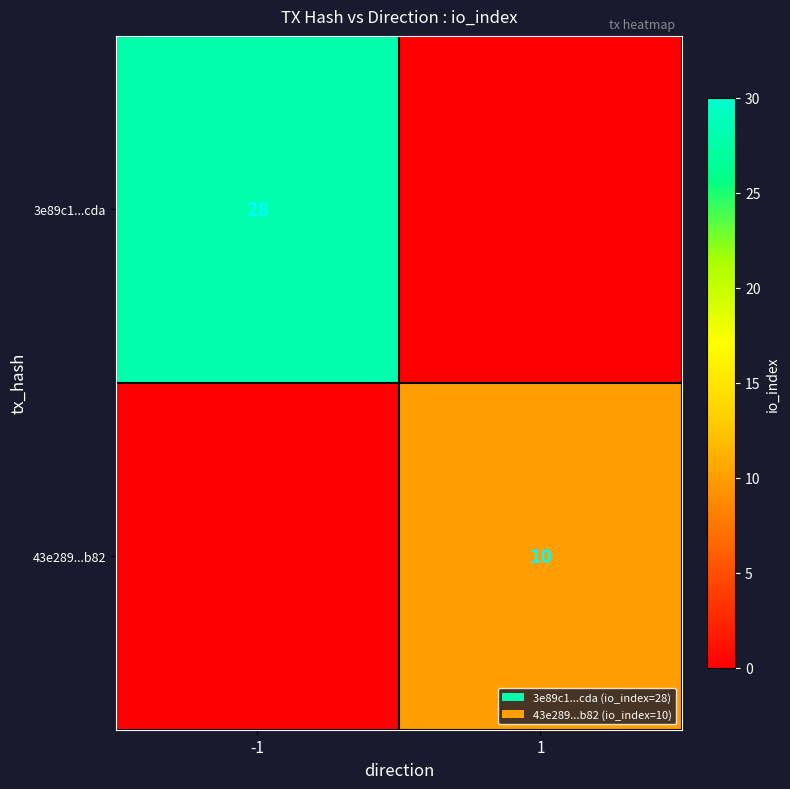

Is it true that 3e89c1...cda equals 28 at -1?

True